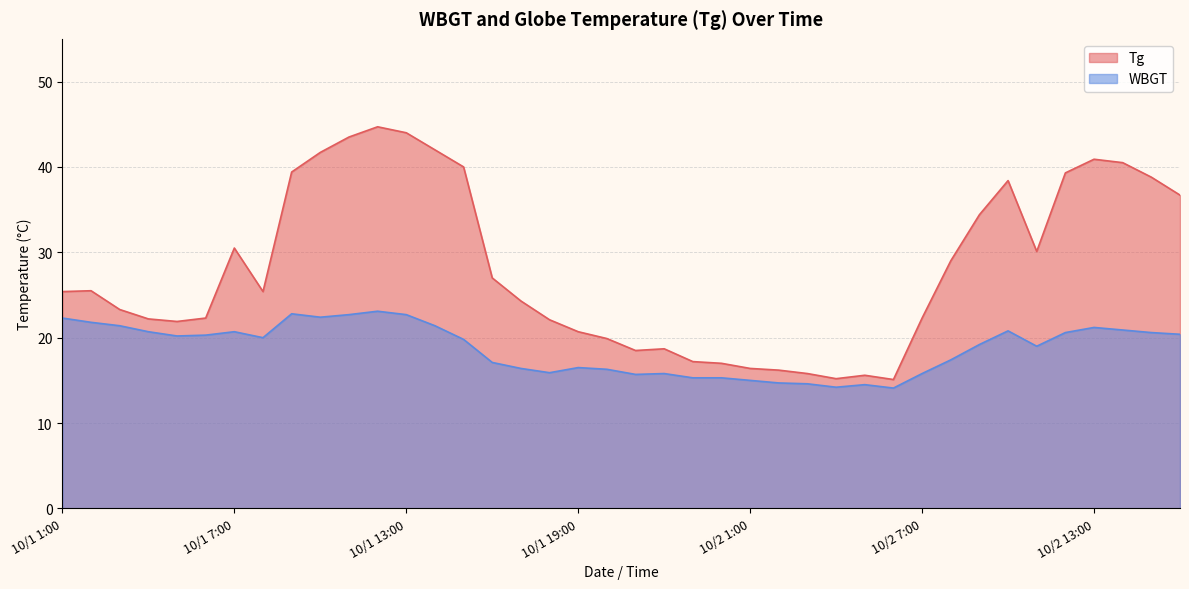

Which series has the largest range (max minus min)?

Tg